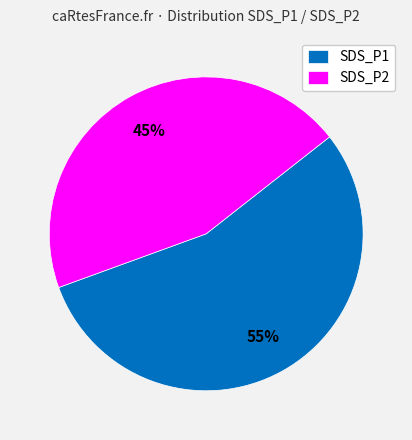

Does any single category account for the majority?

Yes